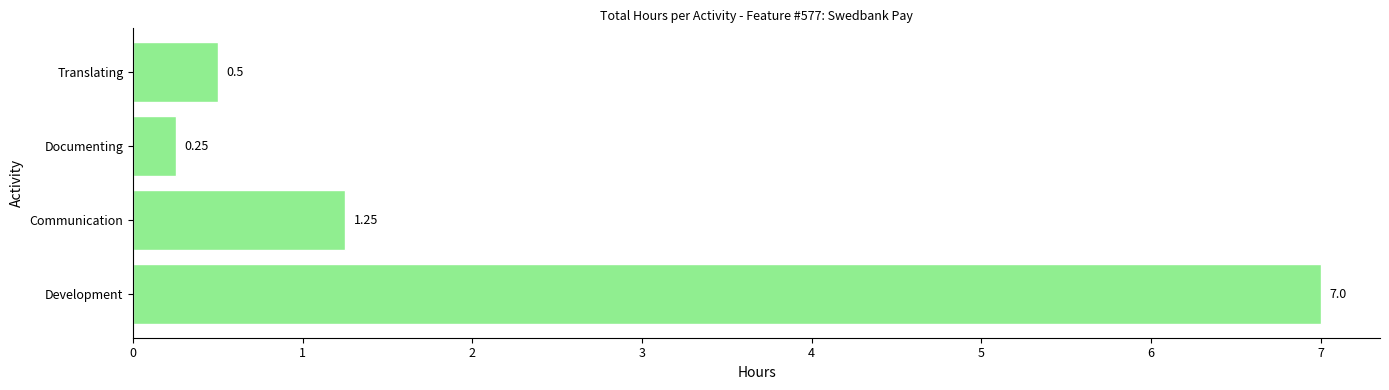

Does the chart contain stacked bars?

No